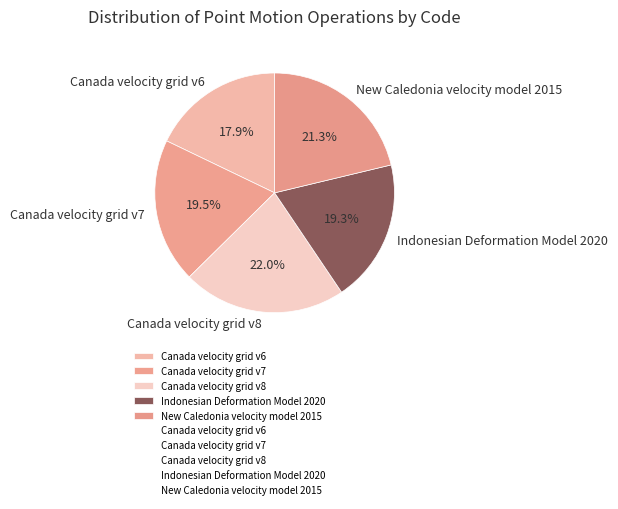

What is the total percentage of New Caledonia velocity model 2015 and Indonesian Deformation Model 2020?

40.6%